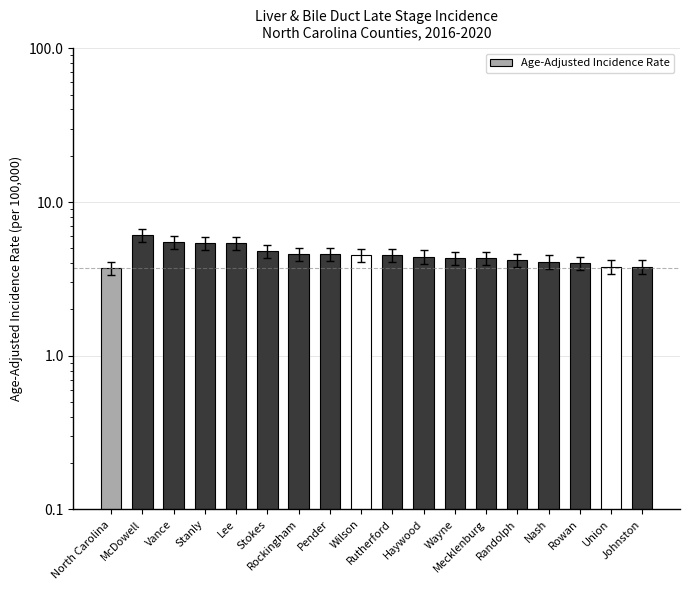

Reading left to right, transcribe all the data shown in this chart.

North Carolina=3.7	McDowell=6.1	Vance=5.5	Stanly=5.4	Lee=5.4	Stokes=4.8	Rockingham=4.6	Pender=4.6	Wilson=4.5	Rutherford=4.5	Haywood=4.4	Wayne=4.3	Mecklenburg=4.3	Randolph=4.2	Nash=4.1	Rowan=4.0	Union=3.8	Johnston=3.8